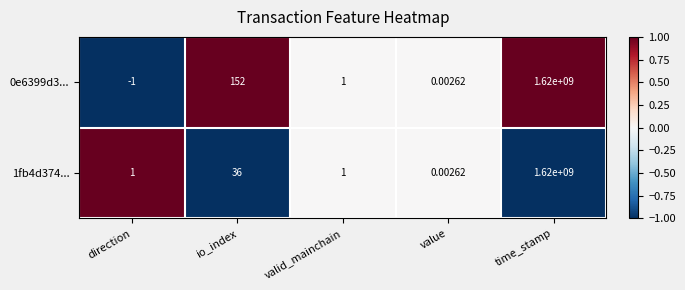

At which label is 0e6399d3... closest to 809999999?

io_index